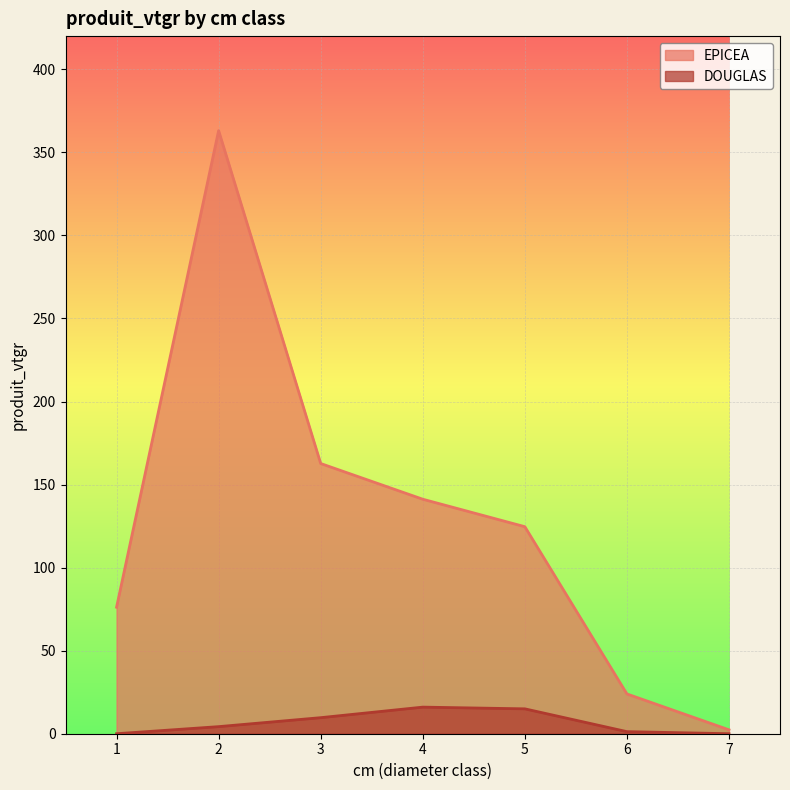

What is the sum of the EPICEA values at 1 and 6?

100.1